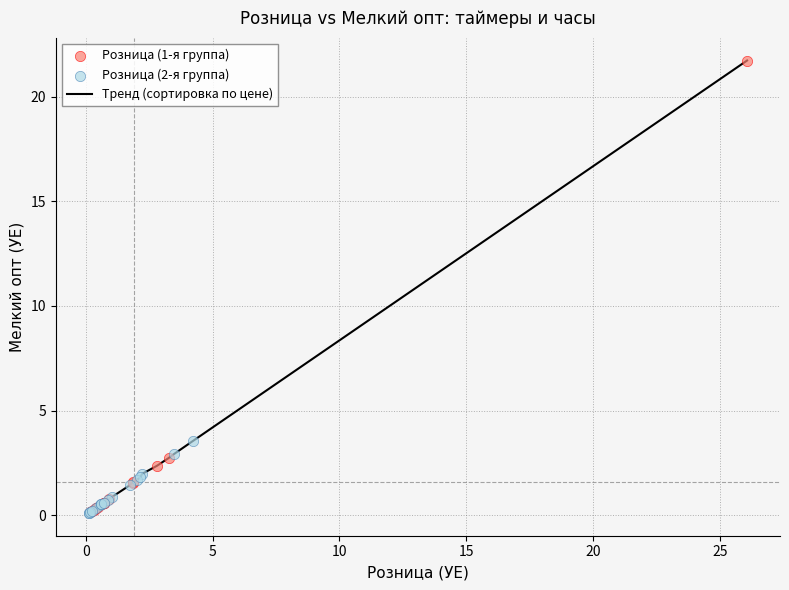

What is the maximum value shown in the chart?

21.7